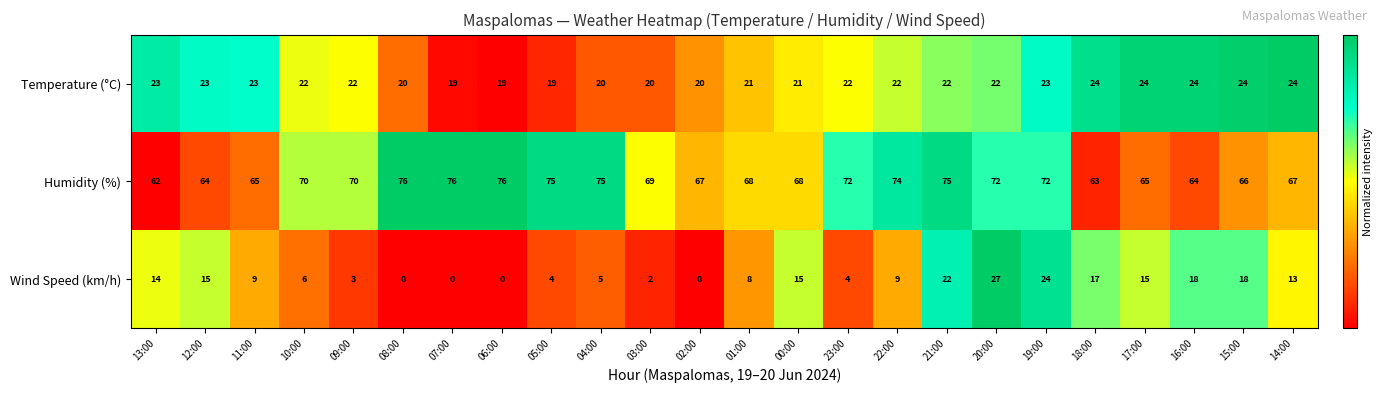

At 15:00, list the series in order from largest to smallest.

Humidity (%), Temperature (°C), Wind Speed (km/h)